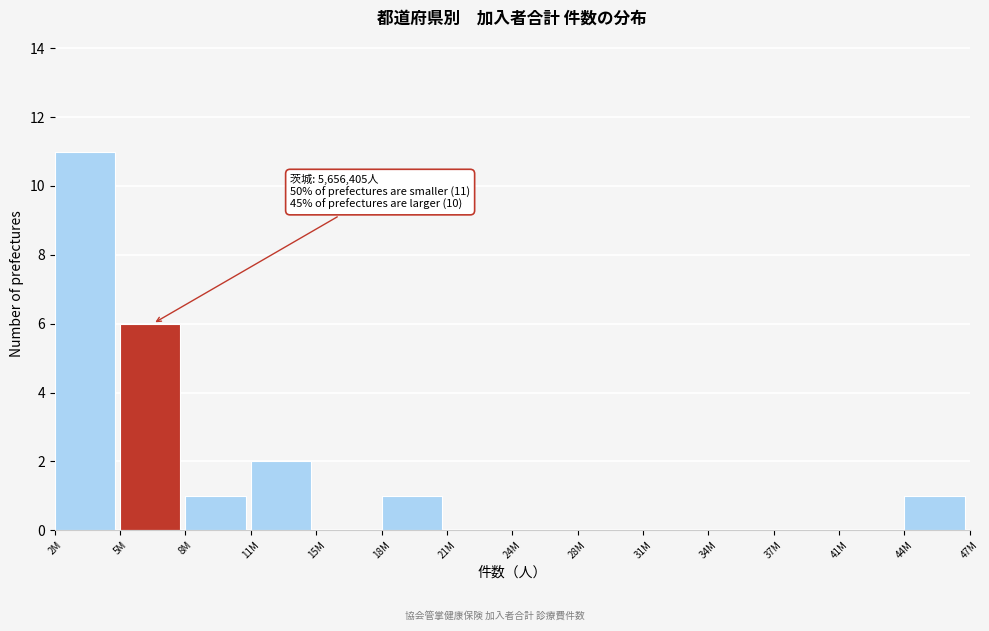

Reading left to right, what are all the values shown in this chart?

2M=11	5M=6	8M=1	11M=2	15M=0	18M=1	21M=0	24M=0	28M=0	31M=0	34M=0	37M=0	41M=0	44M=1